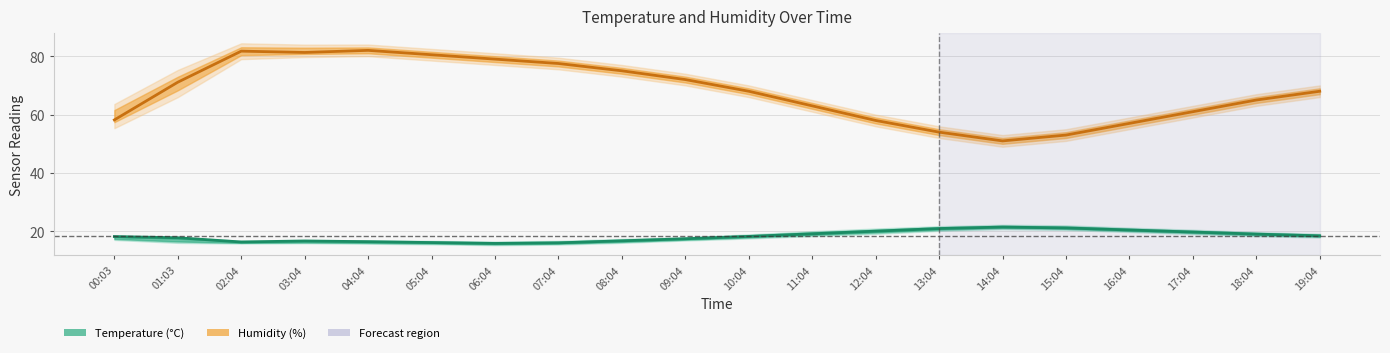

Reading left to right, what are all the values shown in this chart?

Temperature (°C): 18.3	17.8	16.4	16.8	16.5	16.2	15.9	16.1	16.8	17.5	18.3	19.2	20.1	21.0	21.5	21.2	20.5	19.8	19.1	18.5
Humidity (%): 58.2	71.1	81.7	81.3	82.0	80.5	79.0	77.5	75.0	72.0	68.0	63.0	58.0	54.0	51.0	53.0	57.0	61.0	65.0	68.0